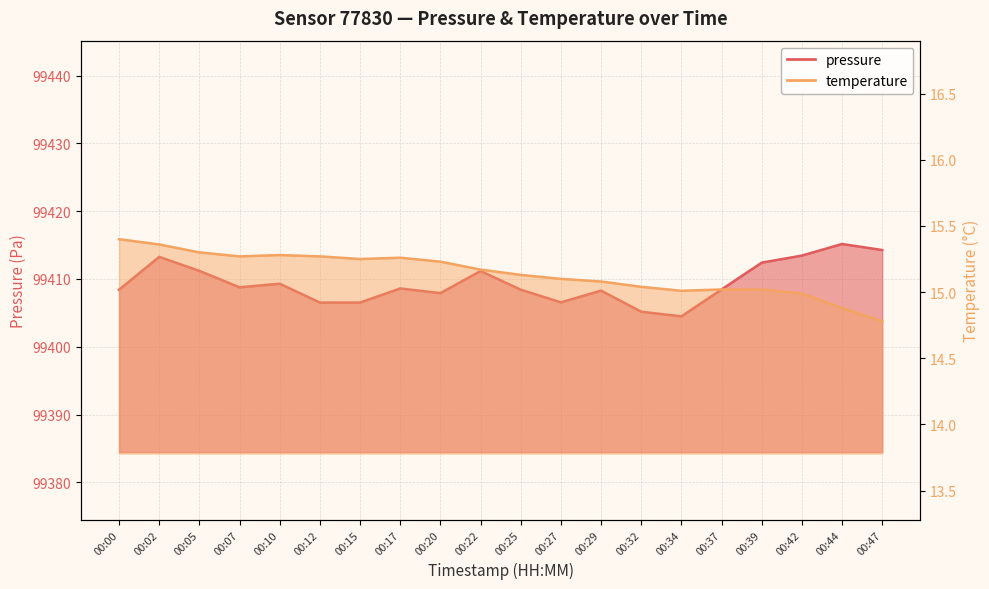

How many series are shown in this chart?

2